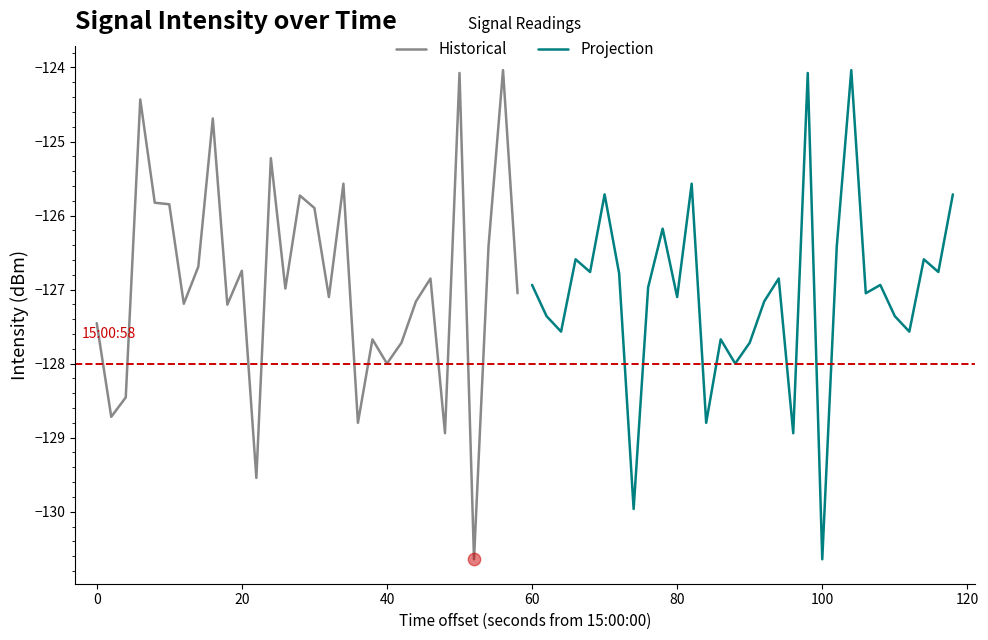

What are all the series names shown in the legend?

Historical, Projection